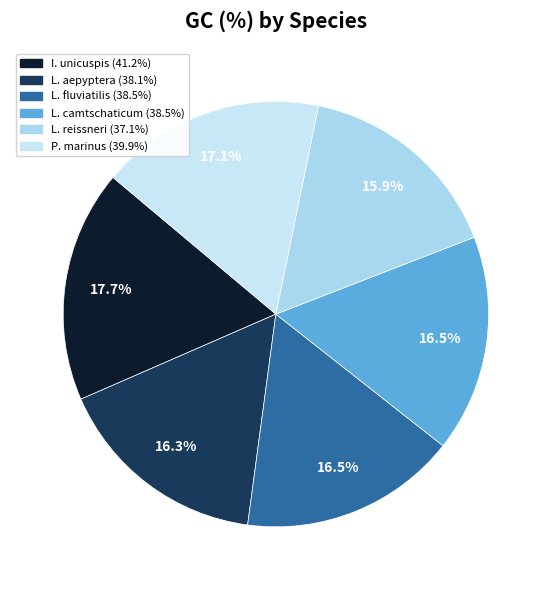

Count the number of slices in the pie.

6